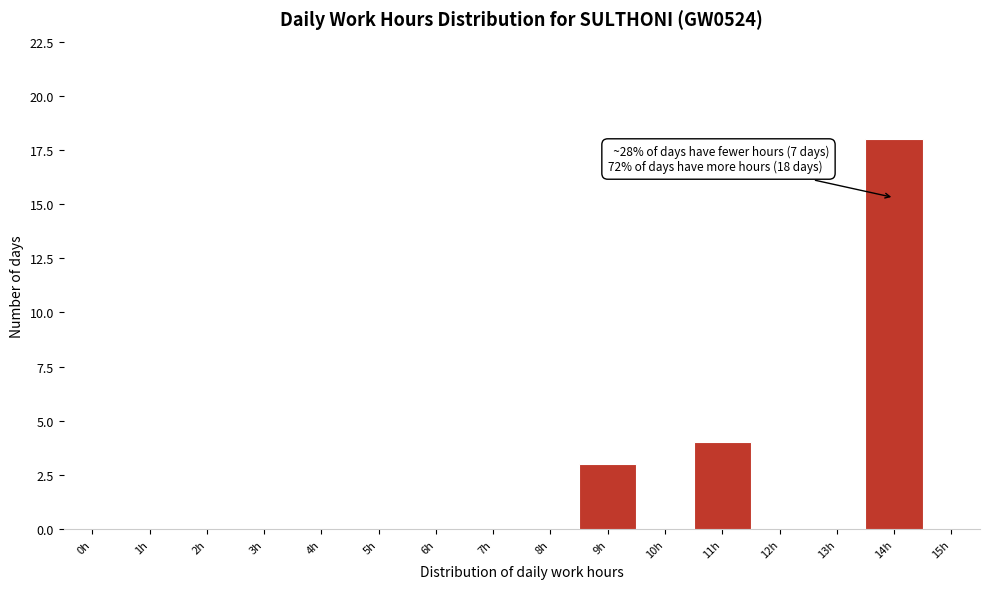

Reading left to right, list all the values displayed in this chart.

0h=0	1h=0	2h=0	3h=0	4h=0	5h=0	6h=0	7h=0	8h=0	9h=3	10h=0	11h=4	12h=0	13h=0	14h=18	15h=0